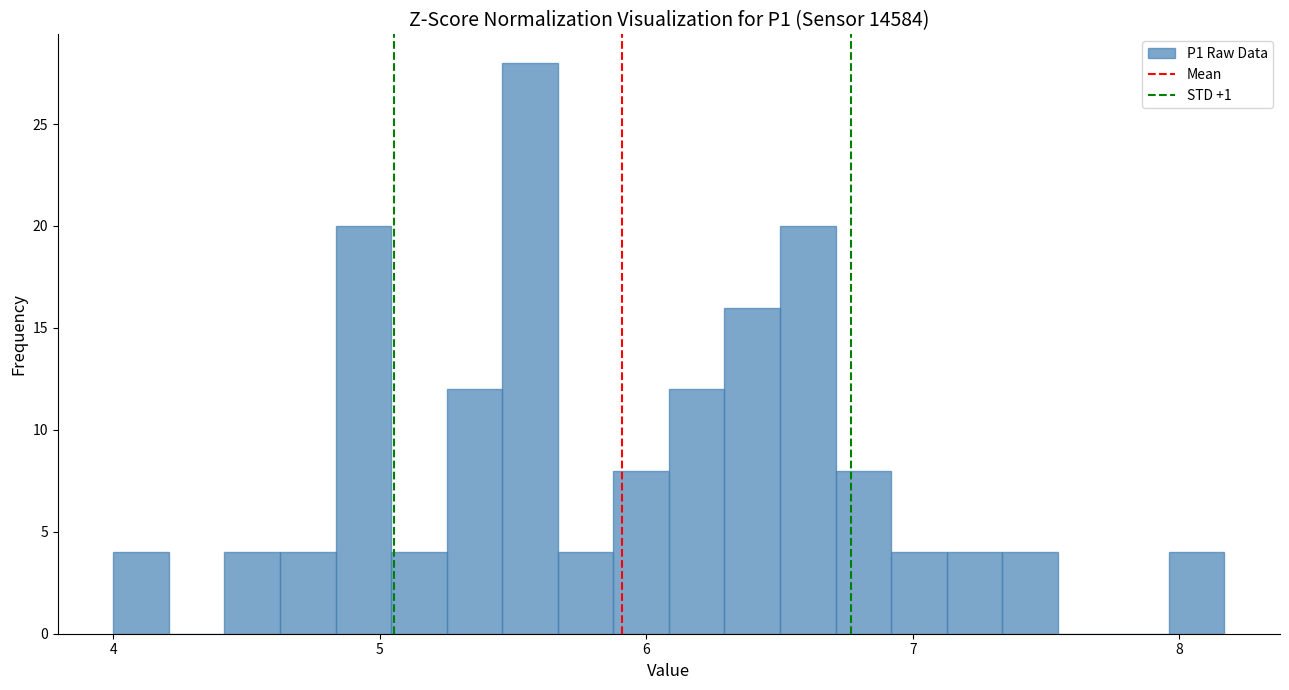

Around what value on the x-axis is the tallest bar? Give the approximate position of its centre, as read against the axis.

5.6